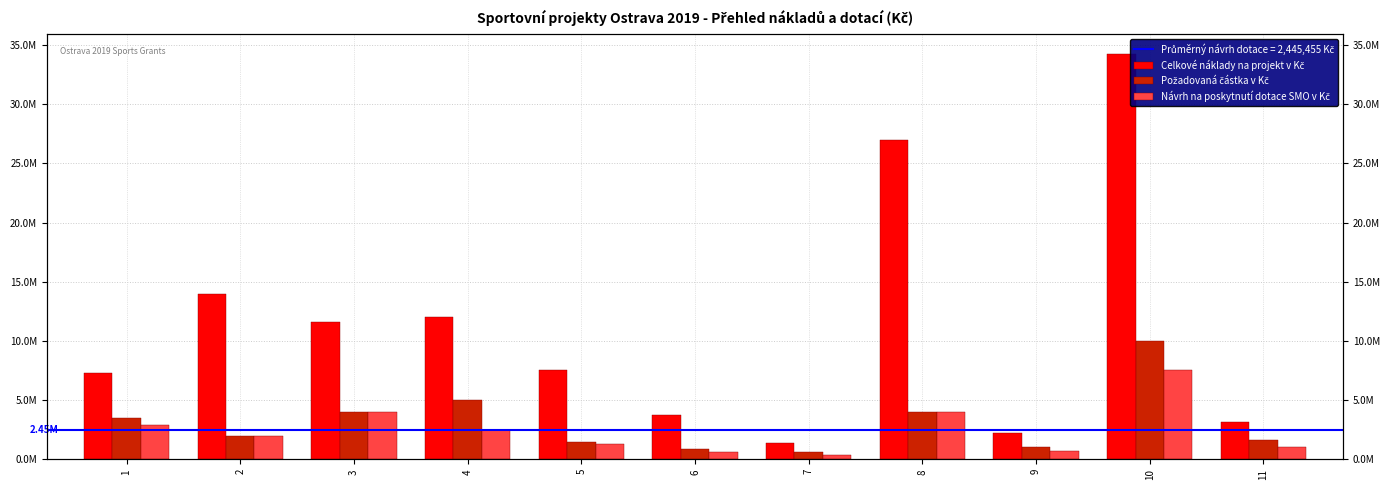

Reading left to right, what are all the values shown in this chart?

Celkové náklady na projekt v Kč: 1=7304000	2=14000000	3=11625000	4=12025000	5=7500000	6=3760000	7=1350000	8=27000000	9=2230000	10=34200000	11=3175000
Požadovaná částka v Kč: 1=3500000	2=2000000	3=4000000	4=5000000	5=1500000	6=900000	7=650000	8=4000000	9=1000000	10=10000000	11=1600000
Návrh na poskytnutí dotace SMO v Kč: 1=2900000	2=2000000	3=4000000	4=2500000	5=1300000	6=600000	7=400000	8=4000000	9=700000	10=7500000	11=1000000